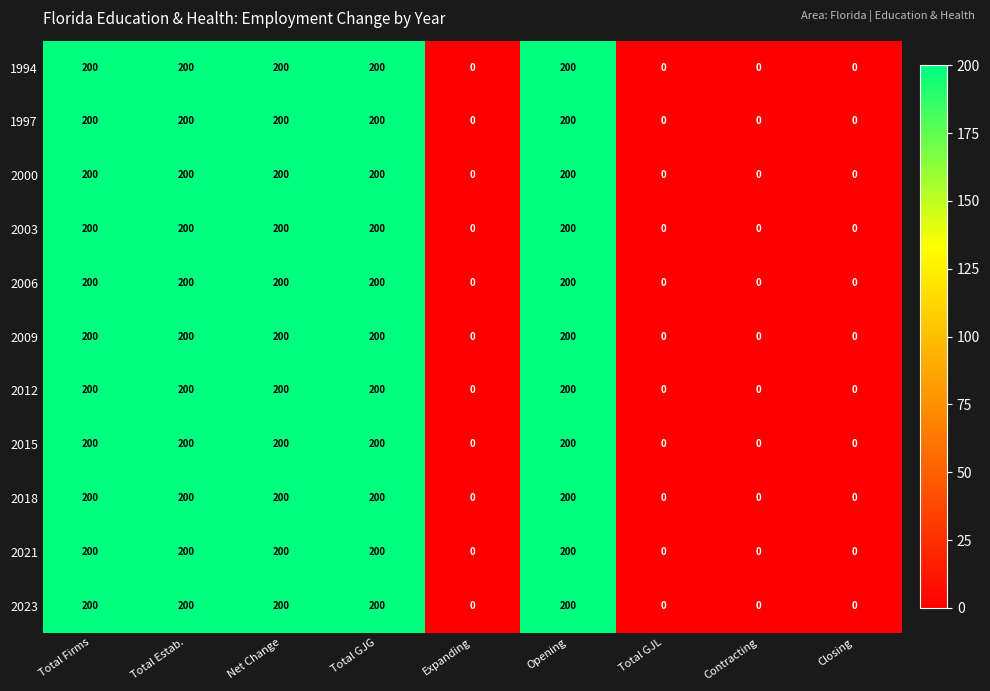

What is the average value of the 2009 series?

111